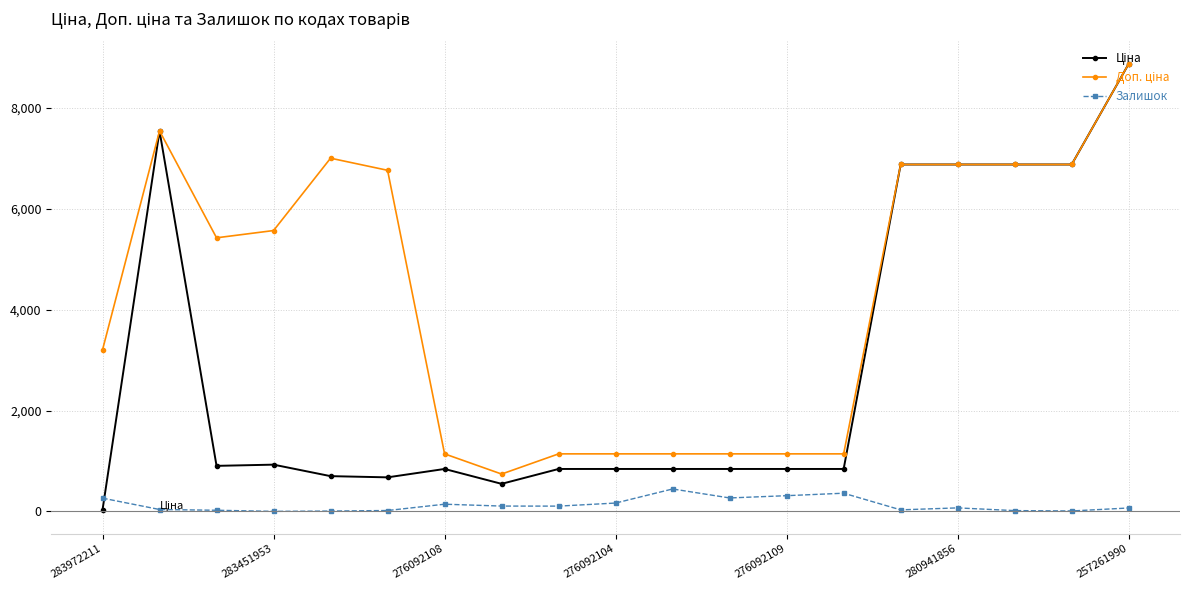

At how many categories does at least one series exceed 4414?

10